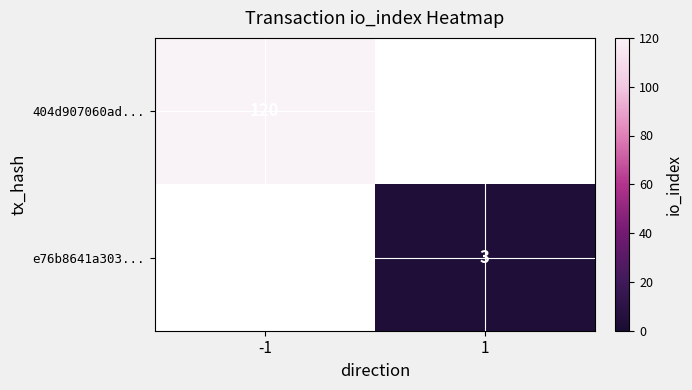

True or false: e76b8641a303... has a value of 3 at 1.

True